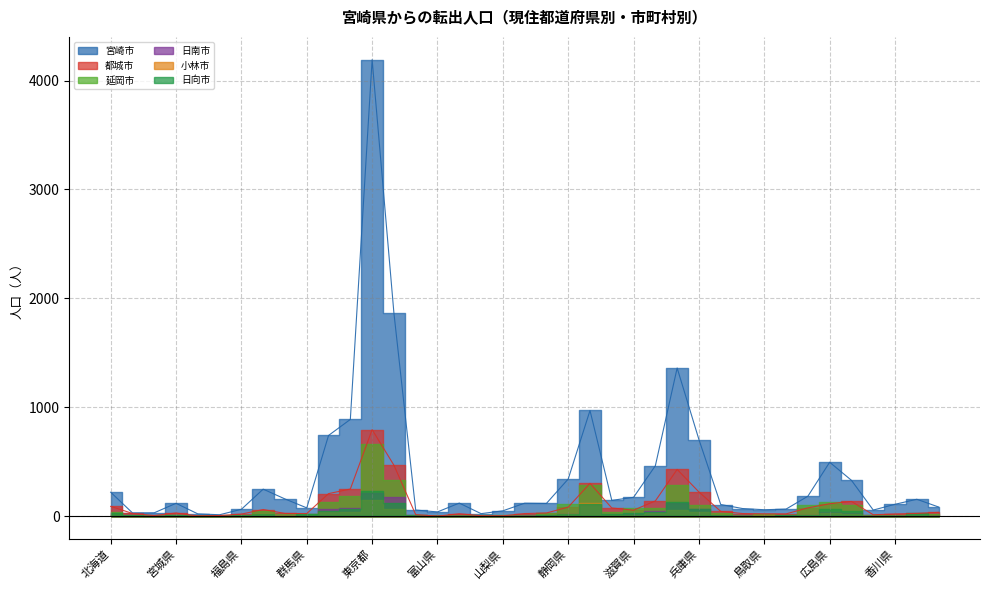

Which series has the largest total across all categories?

宮崎市